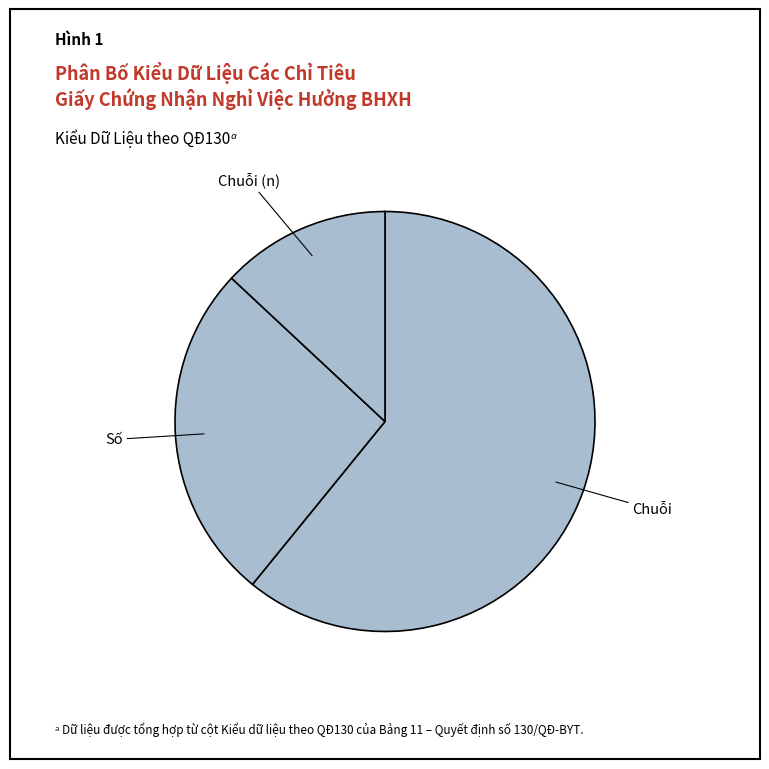

Rank the categories by value from highest to lowest.

Chuỗi, Số, Chuỗi (n)